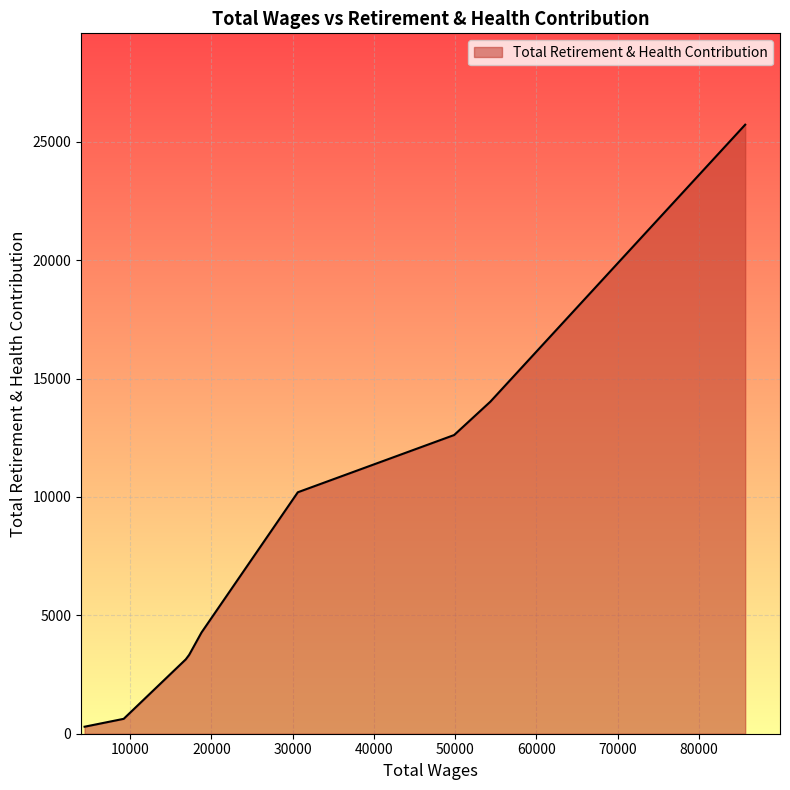

What is the difference between the maximum and minimum values?

25426